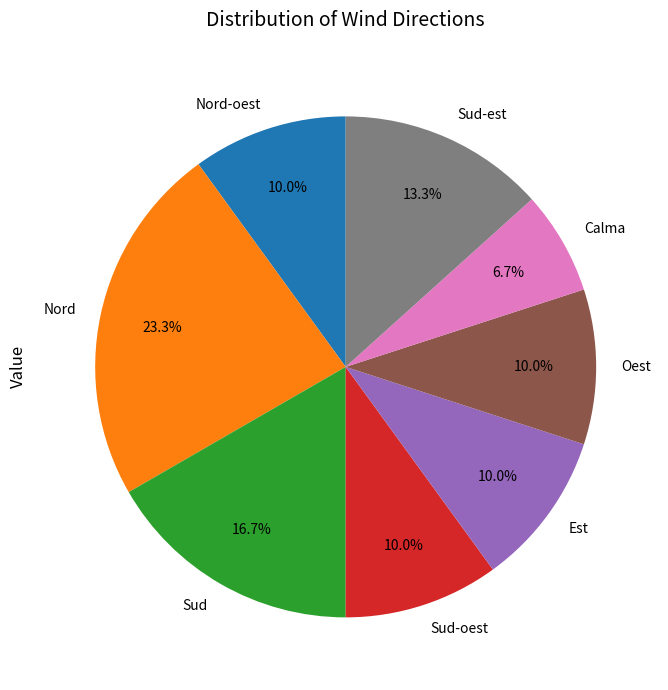

What percentage is the Nord slice, to the nearest percent?

23%